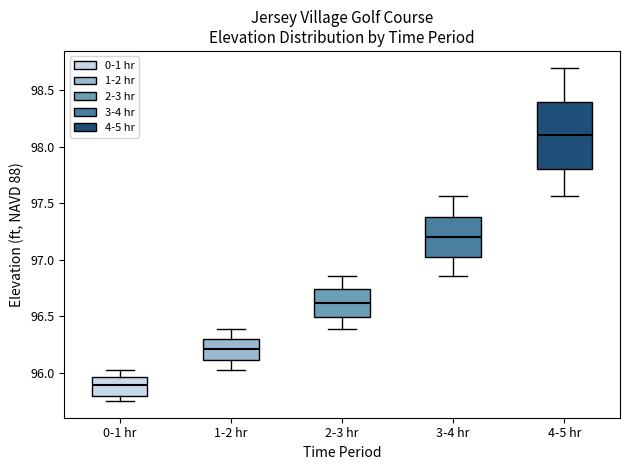

Reading left to right, transcribe this box plot: for each box, give where its median line is, the range the box spans, and where its two whiskers end, as read against the y-axis. The values are not printed on the chart, so give them approximately, as read against the axis.

0-1 hr: median 95.90, box 95.80 to 95.95, whiskers 95.75 to 96.05
1-2 hr: median 96.20, box 96.10 to 96.30, whiskers 96.05 to 96.40
2-3 hr: median 96.60, box 96.50 to 96.75, whiskers 96.40 to 96.85
3-4 hr: median 97.20, box 97.00 to 97.40, whiskers 96.85 to 97.55
4-5 hr: median 98.10, box 97.80 to 98.40, whiskers 97.55 to 98.70